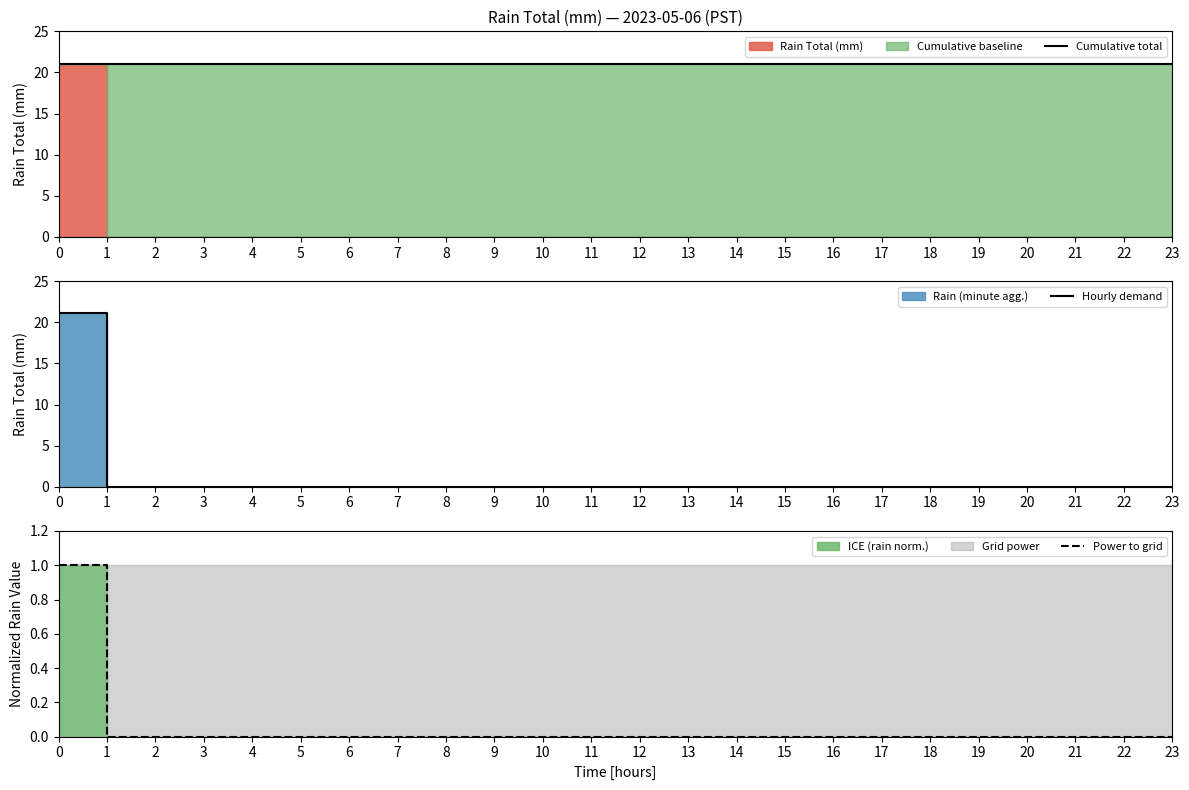

What is the average value of the Cumulative total series?

21.1